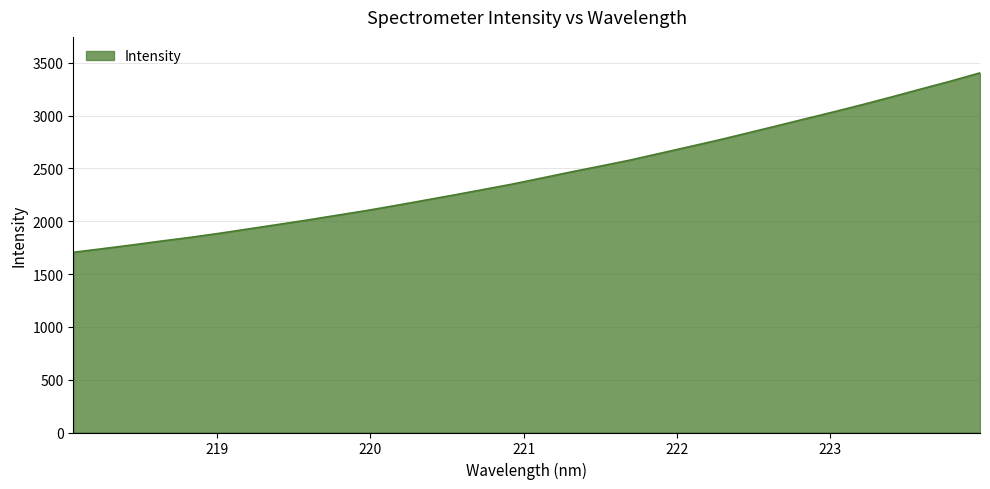

What is the difference between the maximum and minimum values?

1698.6